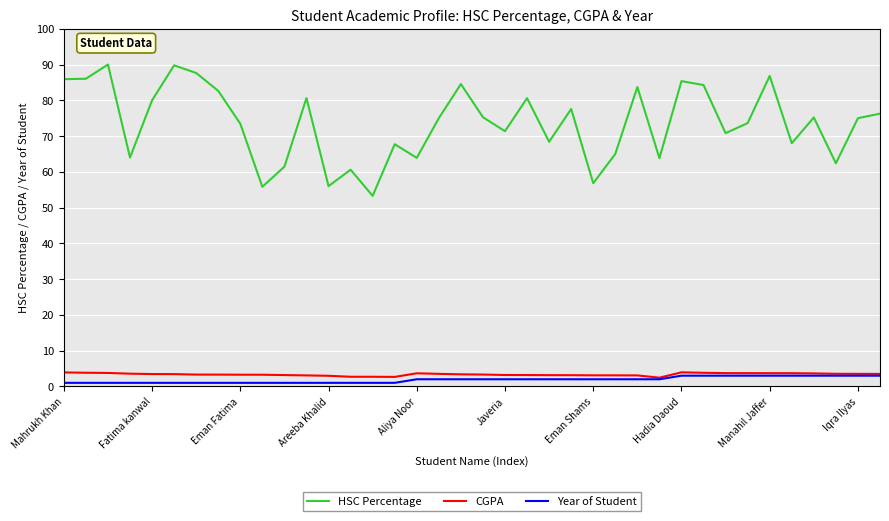

True or false: CGPA and HSC Percentage intersect in this chart.

False